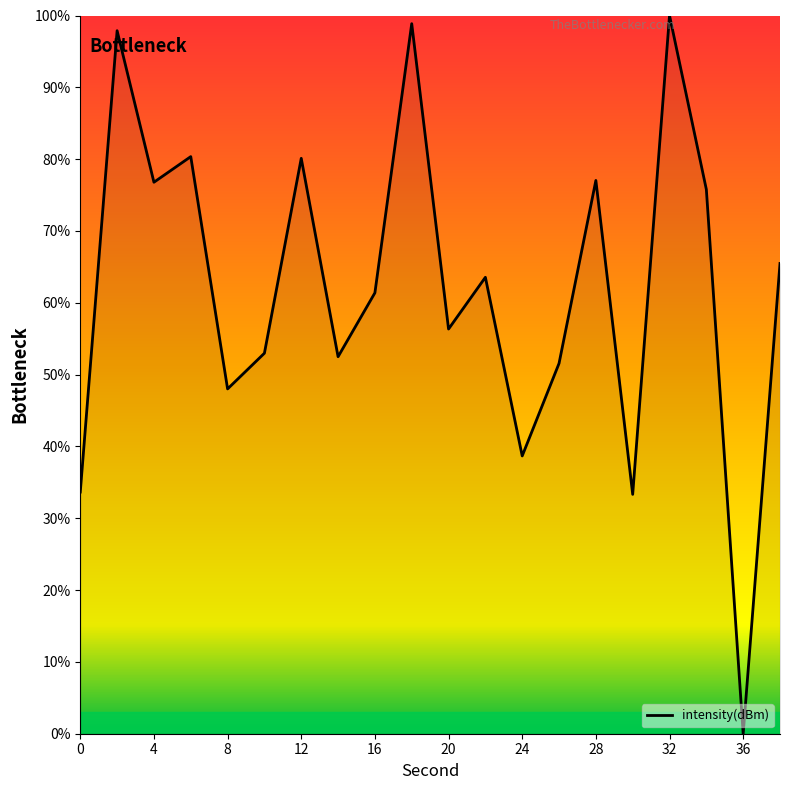

What is the maximum value shown in the chart?

100.0